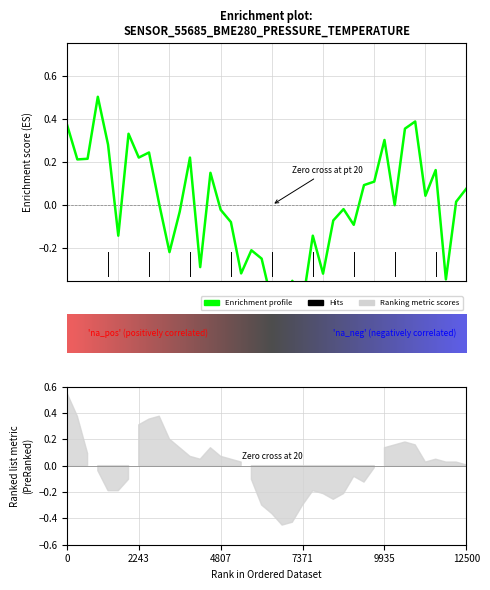

Does the chart display data point markers on the line(s)?

No